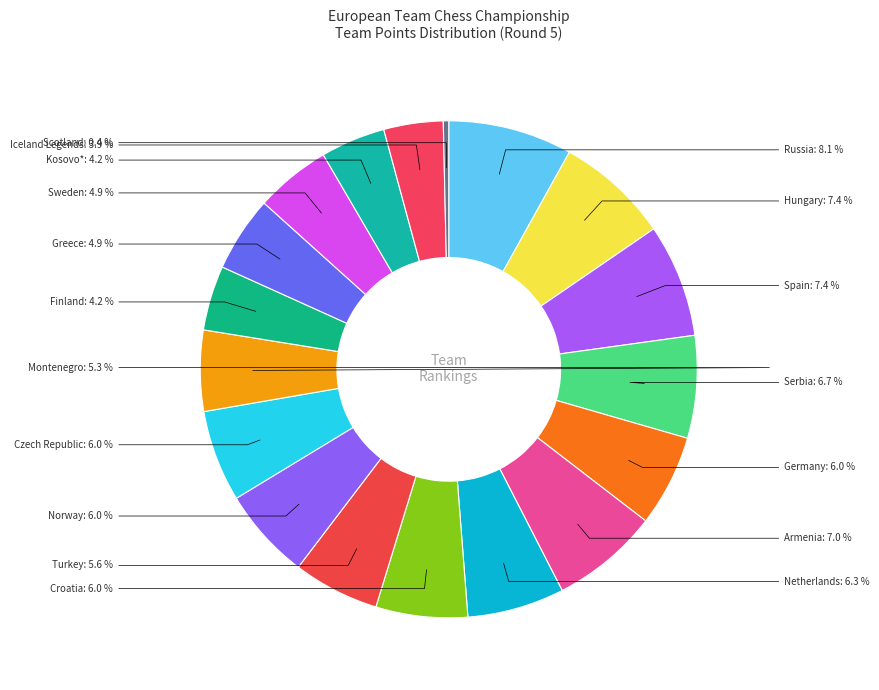

Count the number of slices in the pie.

18